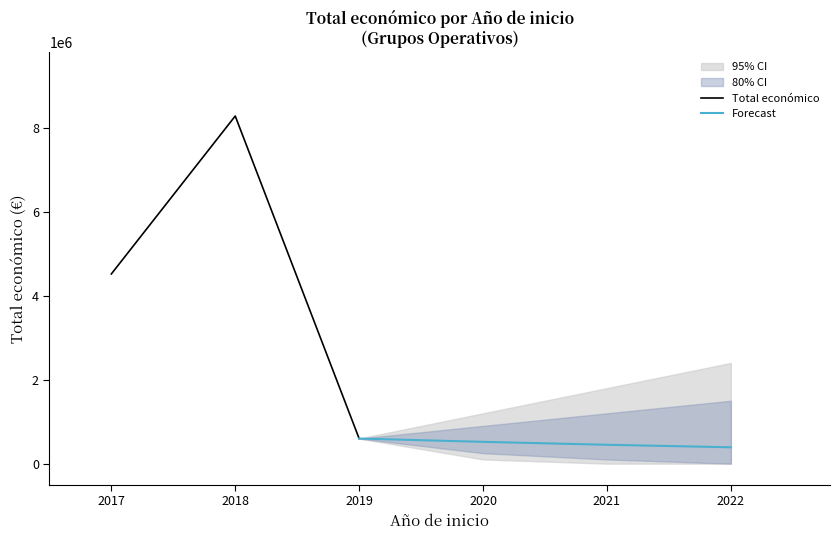

Count the number of values greater than 597896.

2